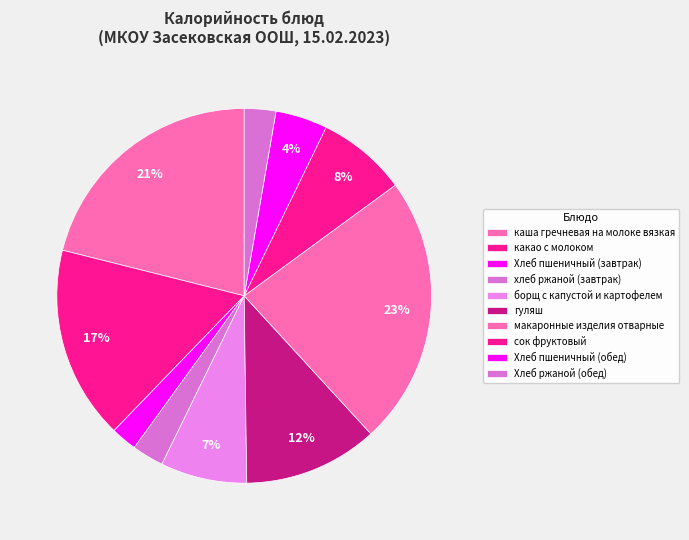

How many slices are in this pie chart?

10